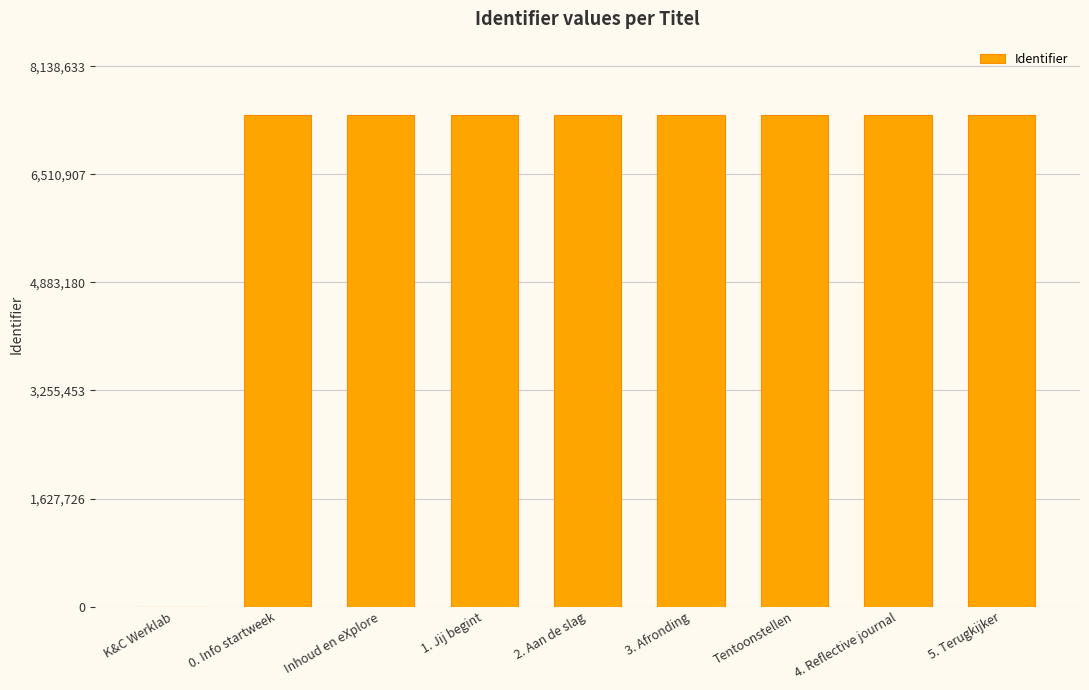

What is the ratio of the value at 3. Afronding to the value at Inhoud en eXplore?

1.0